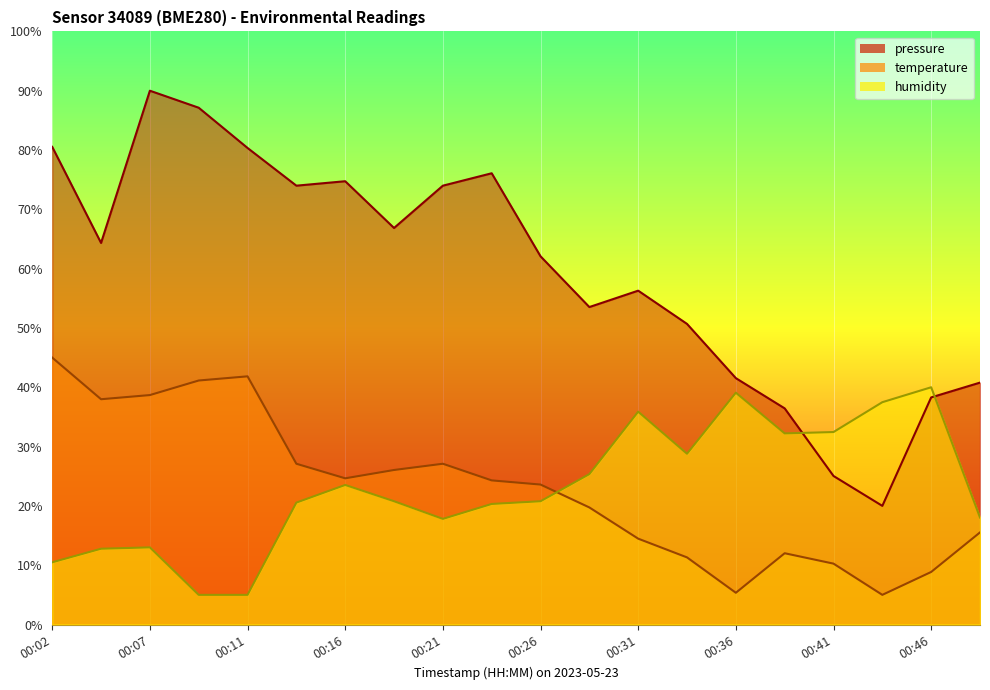

What is the total value across all series at 00:46?

87.2